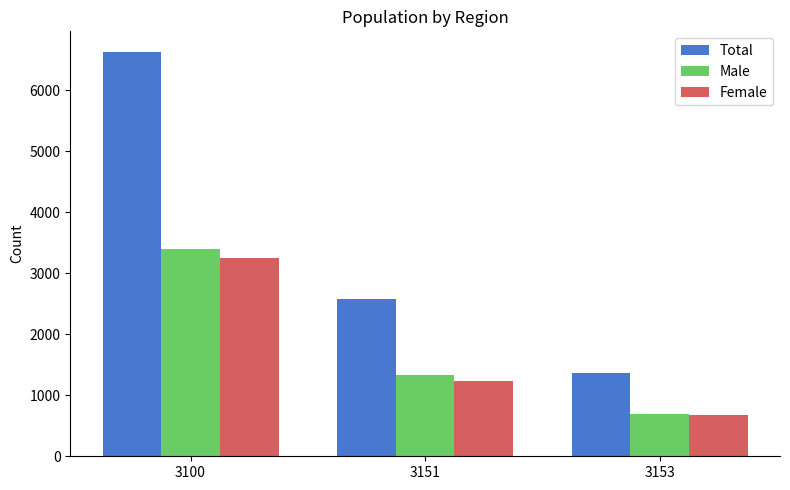

Rank the categories by Total value from lowest to highest.

3153, 3151, 3100